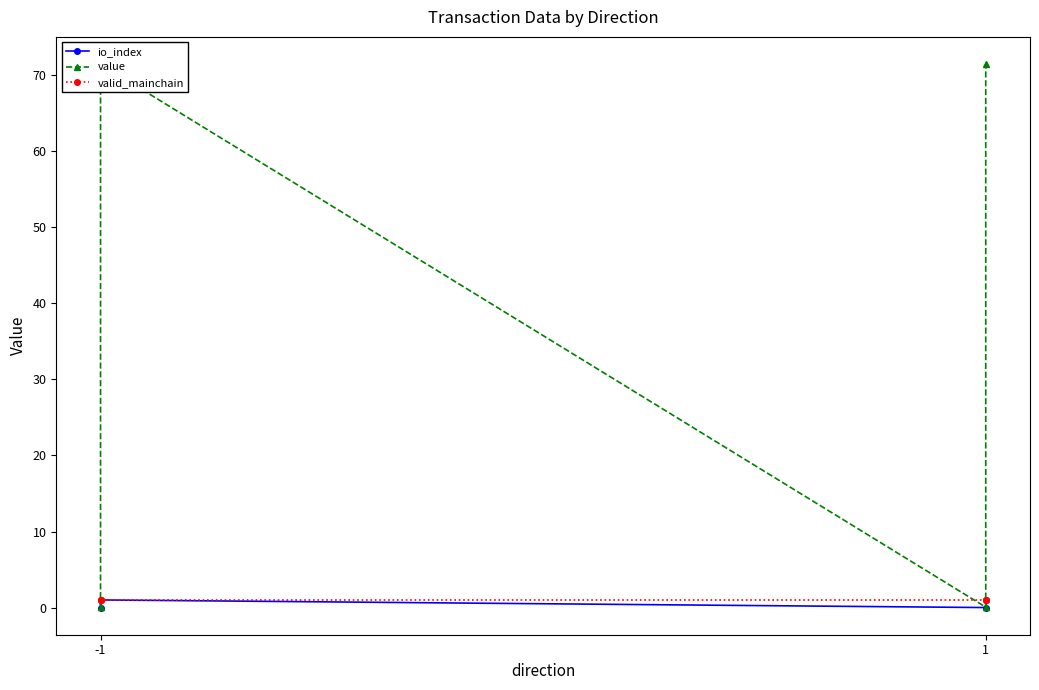

How many lines are shown in the chart?

3